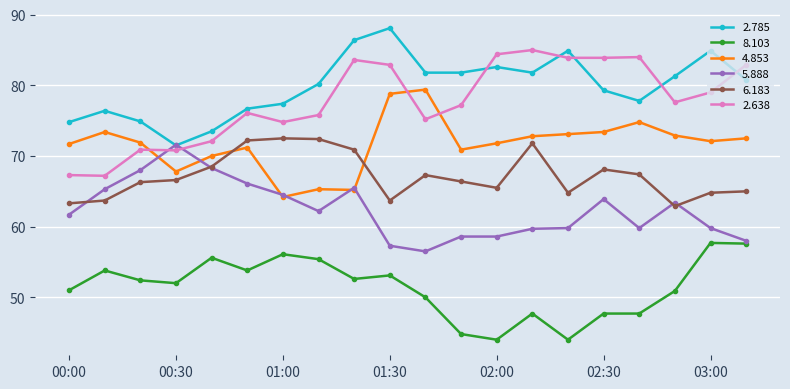

What is the minimum value for 2.785?

71.5